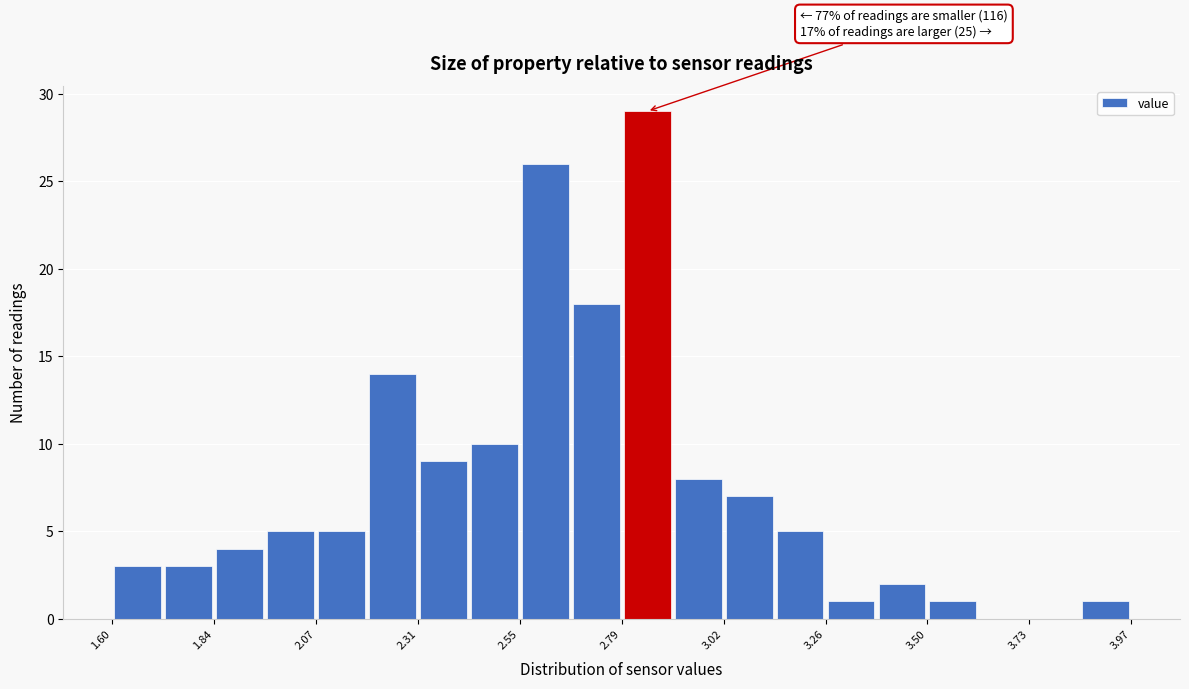

Read against the x-axis, roughly where is the centre of the tallest bar?

2.85